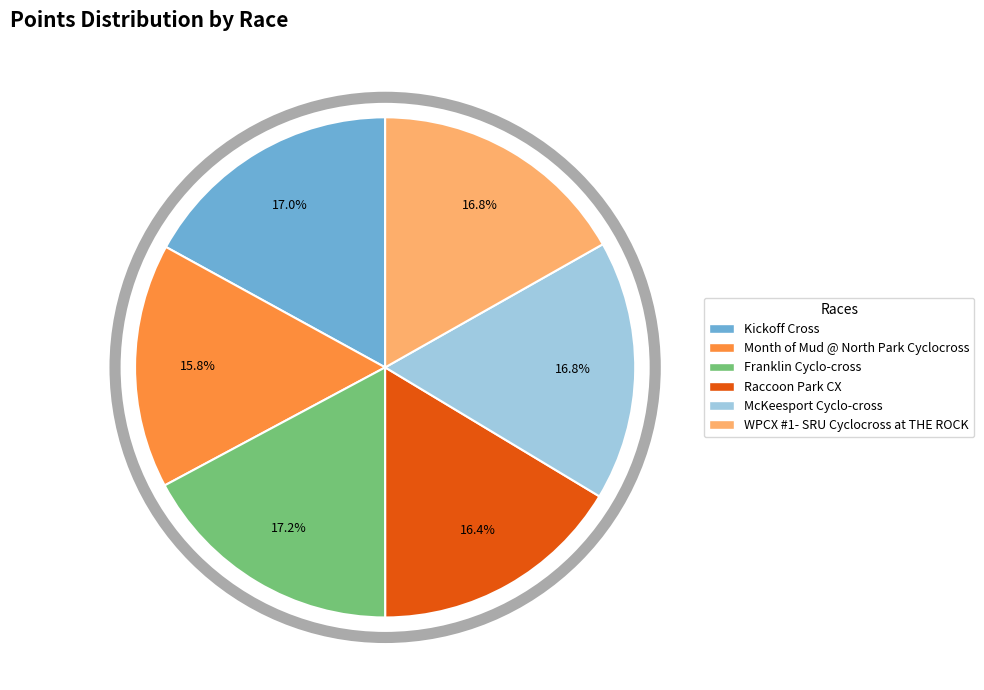

To the nearest percent, what percentage of the pie is Raccoon Park CX?

16%